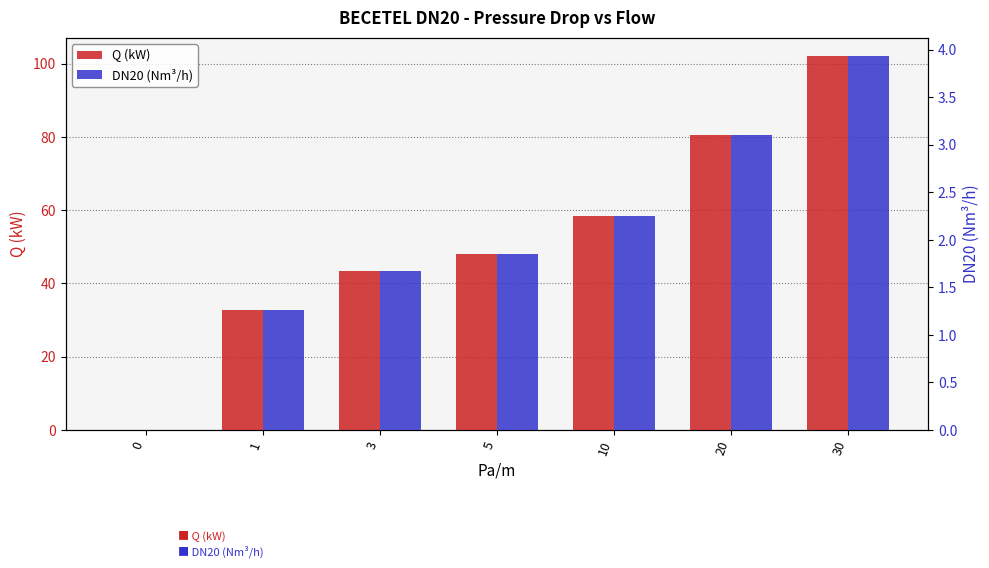

List the series in order of their overall mean, highest first.

Q (kW), DN20 (Nm³/h)